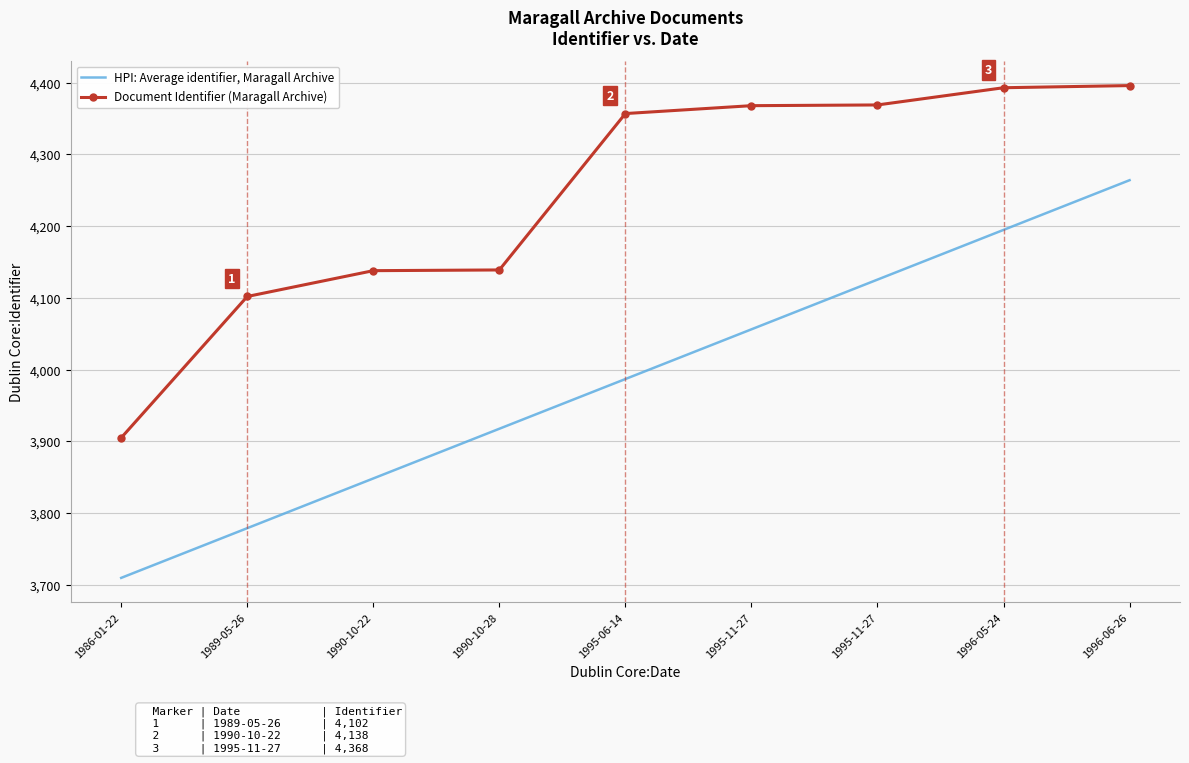

True or false: Document Identifier (Maragall Archive) and HPI: Average identifier, Maragall Archive intersect in this chart.

False